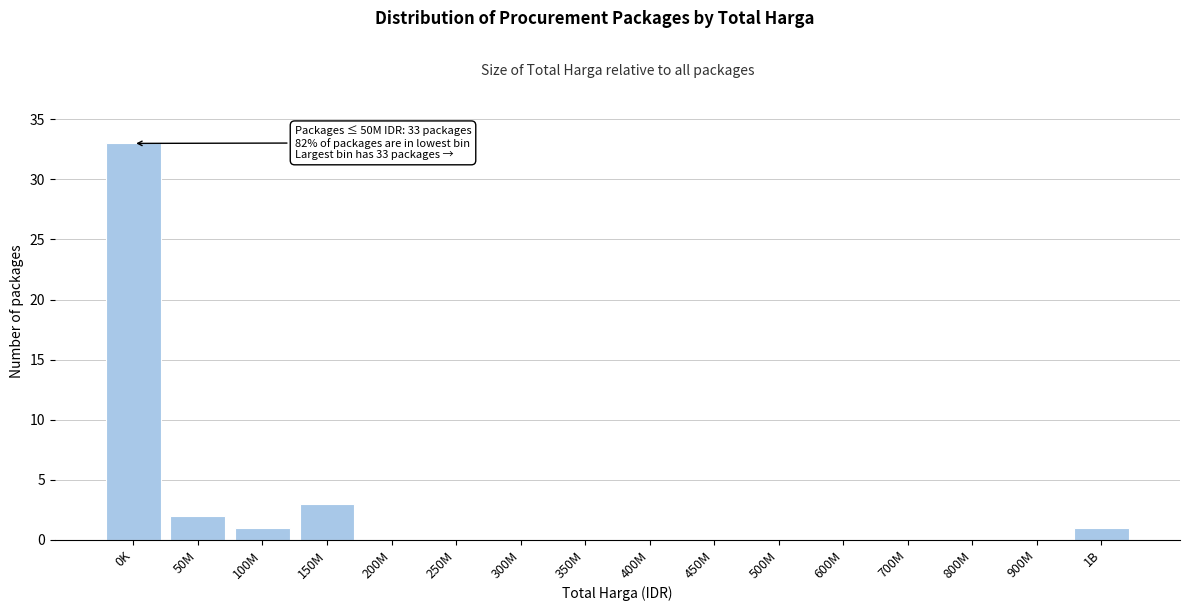

Reading left to right, what are all the values shown in this chart?

0K=33	50M=2	100M=1	150M=3	200M=0	250M=0	300M=0	350M=0	400M=0	450M=0	500M=0	600M=0	700M=0	800M=0	900M=0	1B=1